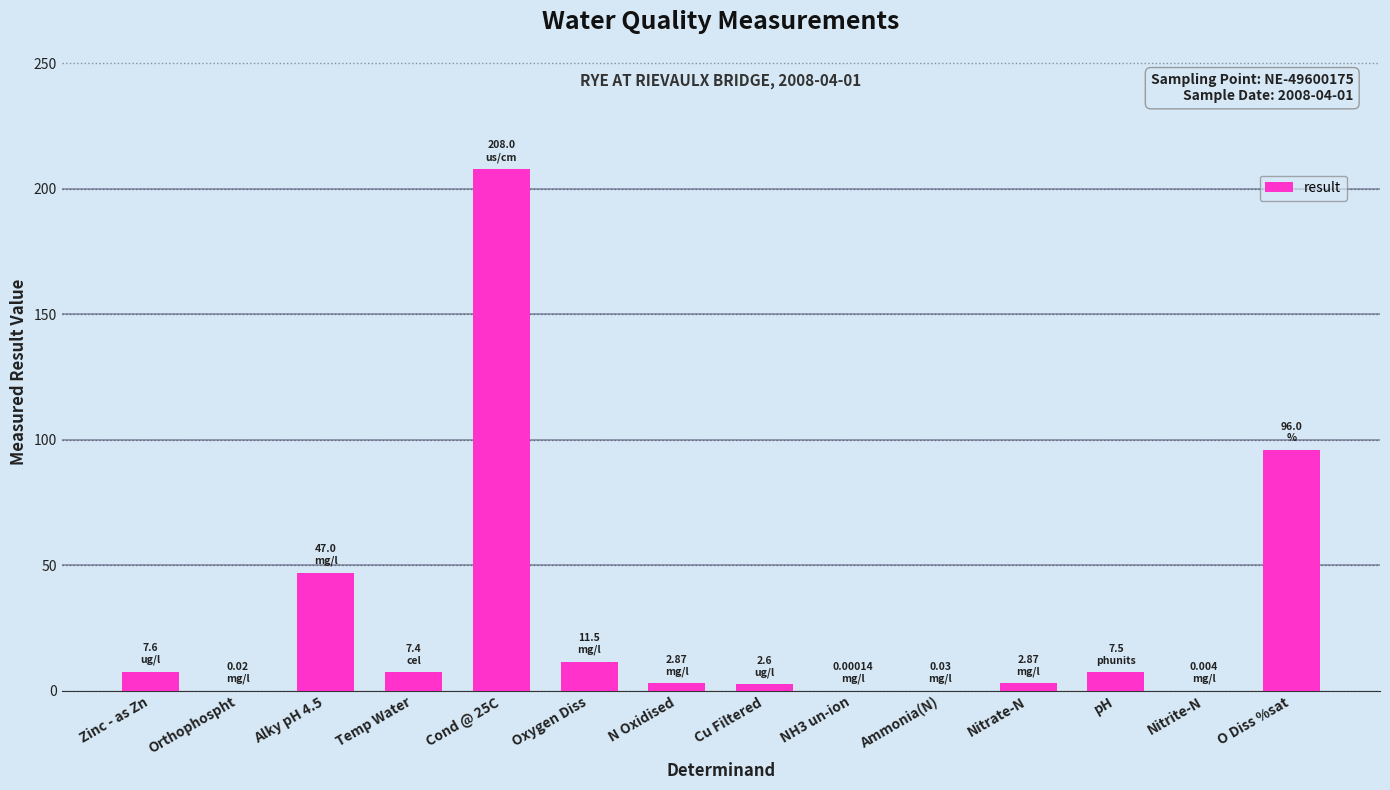

What is the sum of all values?

393.4